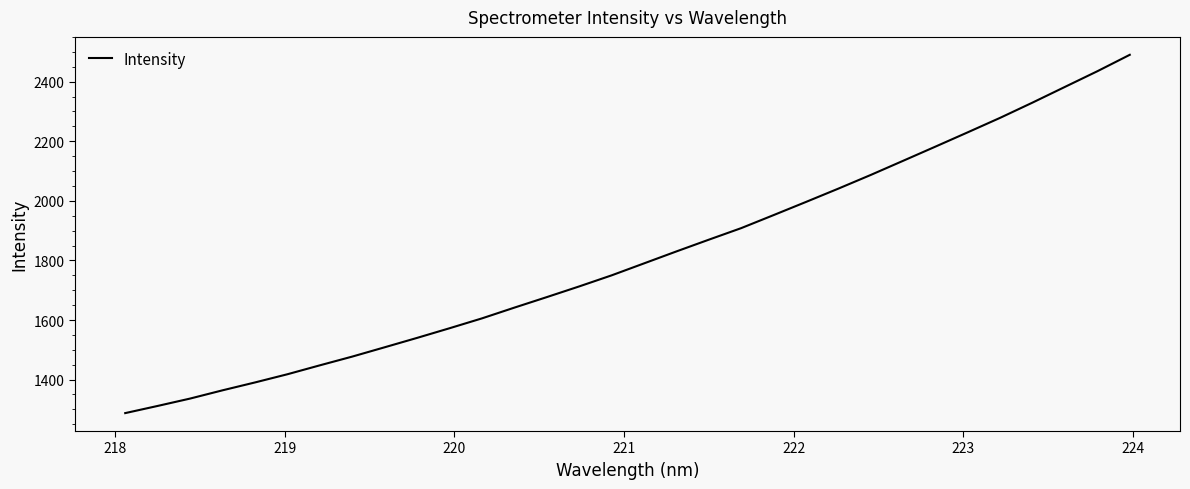

What is the minimum value shown in the chart?

1287.4